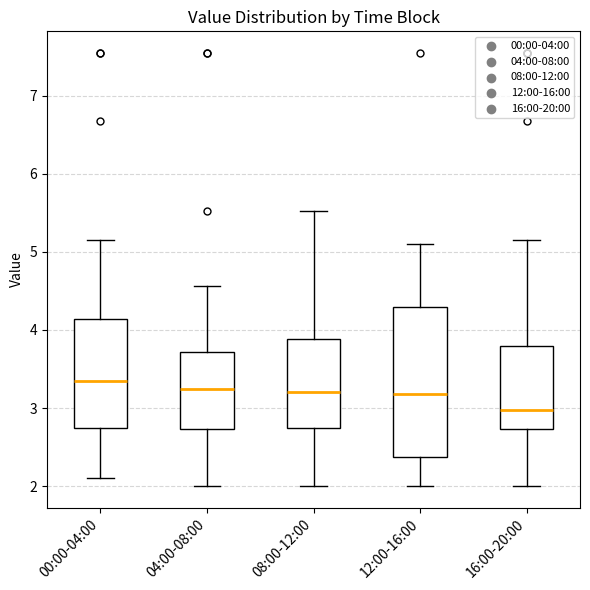

Which box is the tallest, from its lower edge to its upper edge?

12:00-16:00